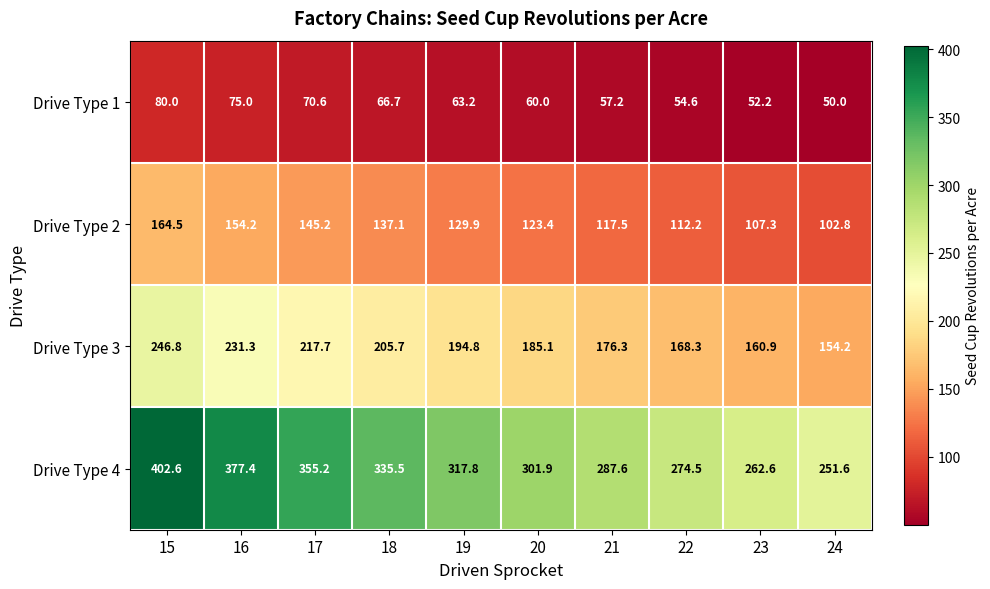

What is the greatest value displayed?

402.6